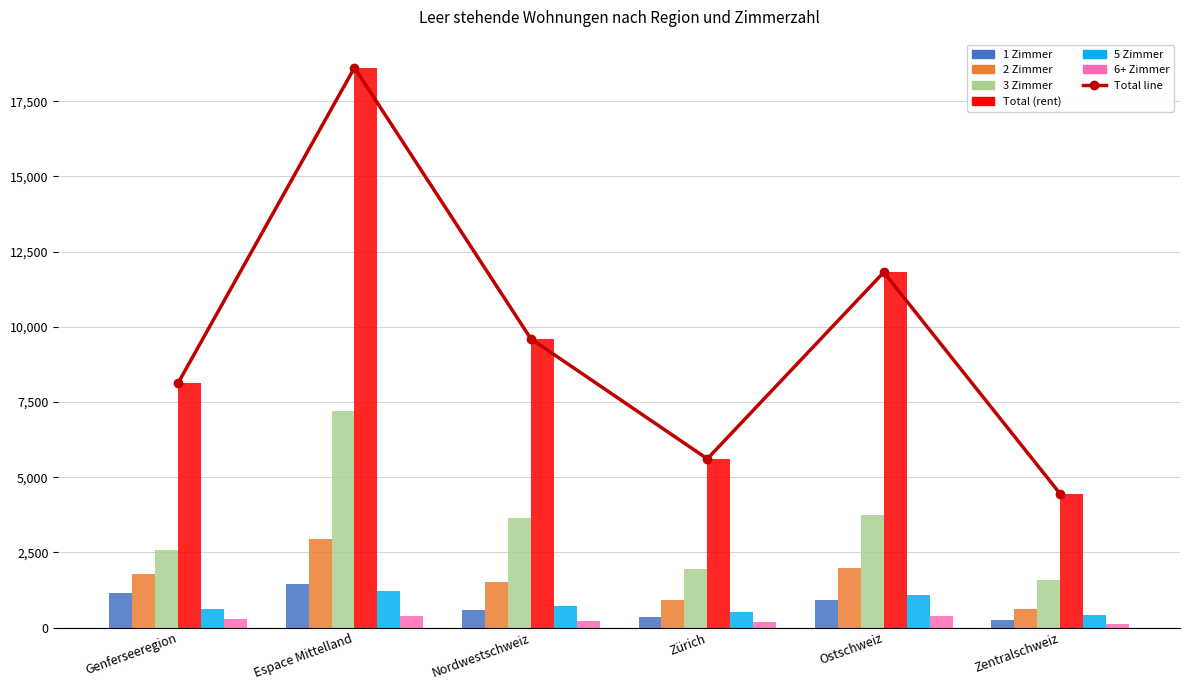

Reading left to right, extract all data points from this chart.

1 Zimmer: Genferseeregion=1143	Espace Mittelland=1436	Nordwestschweiz=579	Zürich=340	Ostschweiz=907	Zentralschweiz=238
2 Zimmer: Genferseeregion=1797	Espace Mittelland=2958	Nordwestschweiz=1512	Zürich=915	Ostschweiz=1975	Zentralschweiz=627
3 Zimmer: Genferseeregion=2568	Espace Mittelland=7190	Nordwestschweiz=3642	Zürich=1937	Ostschweiz=3748	Zentralschweiz=1569
Total (rent): Genferseeregion=8126	Espace Mittelland=18618	Nordwestschweiz=9602	Zürich=5611	Ostschweiz=11813	Zentralschweiz=4446
5 Zimmer: Genferseeregion=609	Espace Mittelland=1204	Nordwestschweiz=722	Zürich=517	Ostschweiz=1067	Zentralschweiz=407
6+ Zimmer: Genferseeregion=278	Espace Mittelland=398	Nordwestschweiz=209	Zürich=183	Ostschweiz=389	Zentralschweiz=126